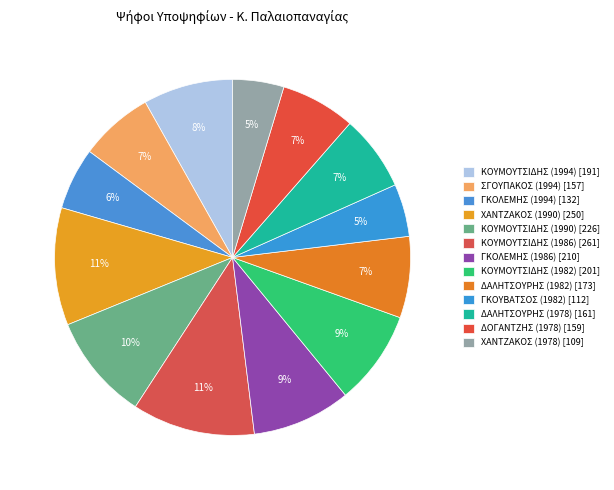

To the nearest percent, what is the difference between the largest and smallest slice percentages?

6%